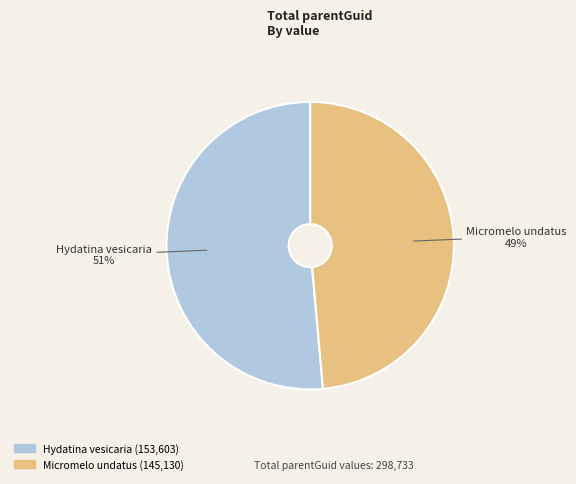

Which slice is the smallest?

Micromelo undatus